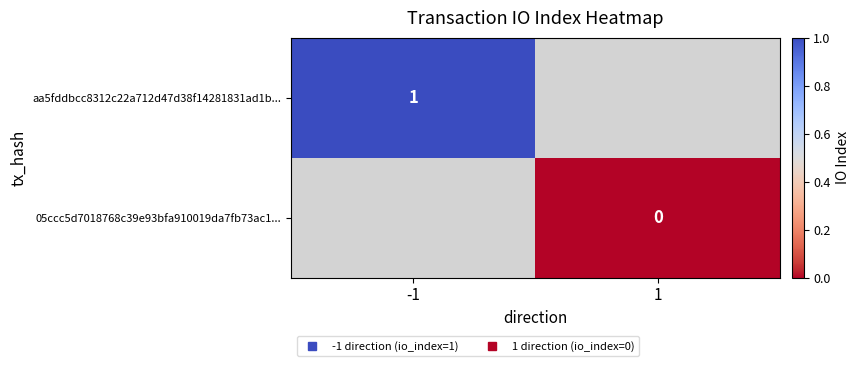

Rank the series by their average value, from highest to lowest.

aa5fddbcc8312c22a712d47d38f14281831ad1b..., 05ccc5d7018768c39e93bfa910019da7fb73ac1...